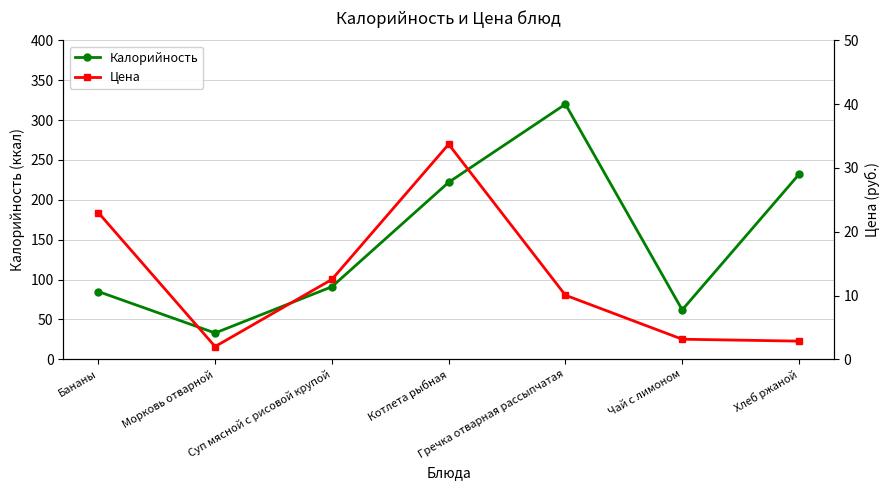

True or false: Калорийность and Цена cross at least once.

False